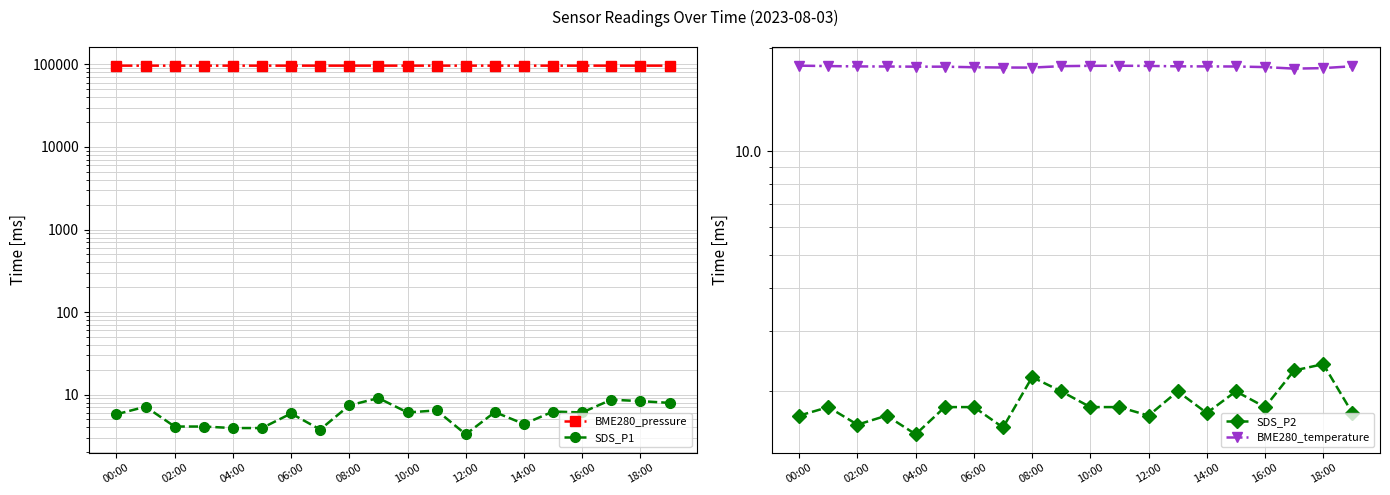

The SDS_P2 series shows 3.1 at 02:00. True or false?

False